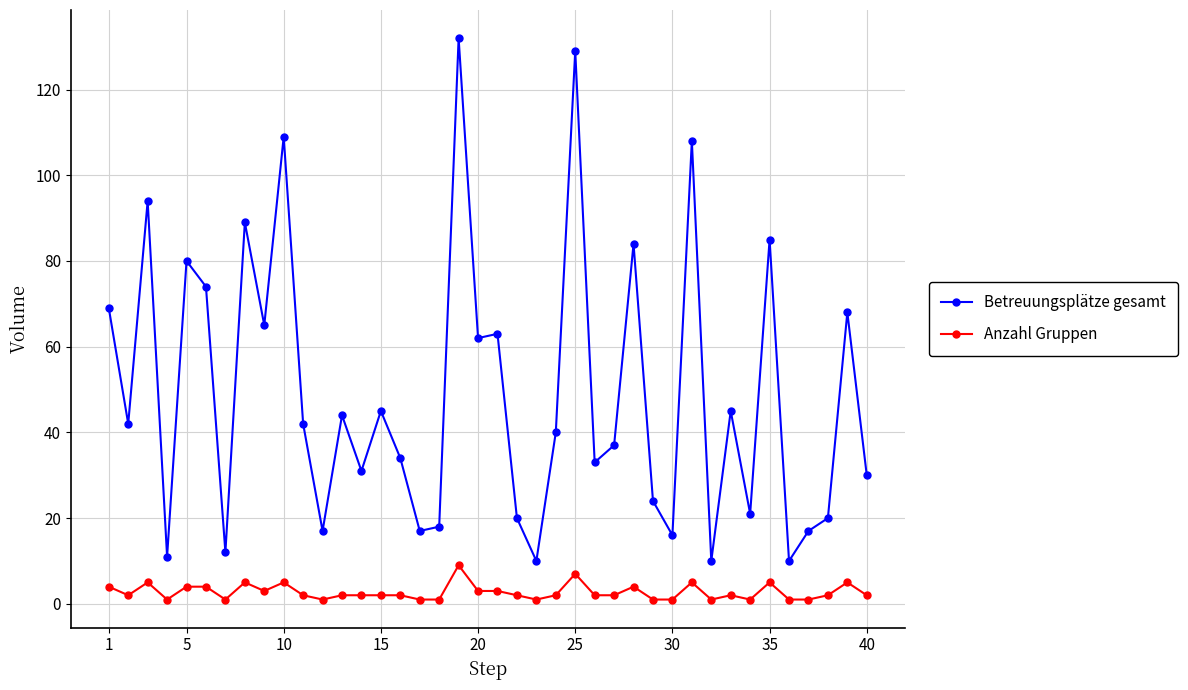

What is the lowest value of the Betreuungsplätze gesamt series?

10